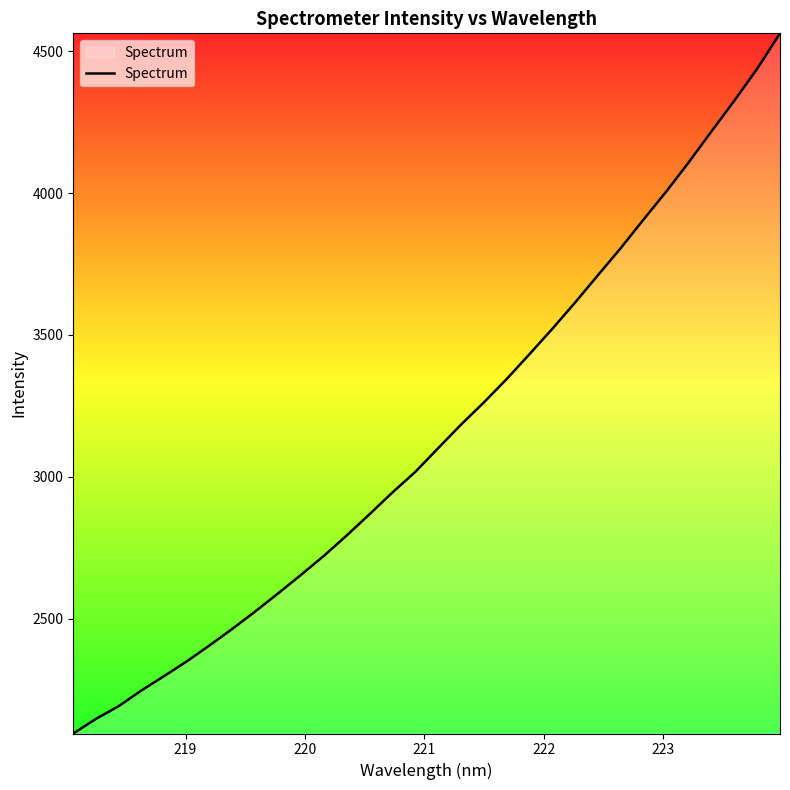

What is the maximum value shown in the chart?

4563.2